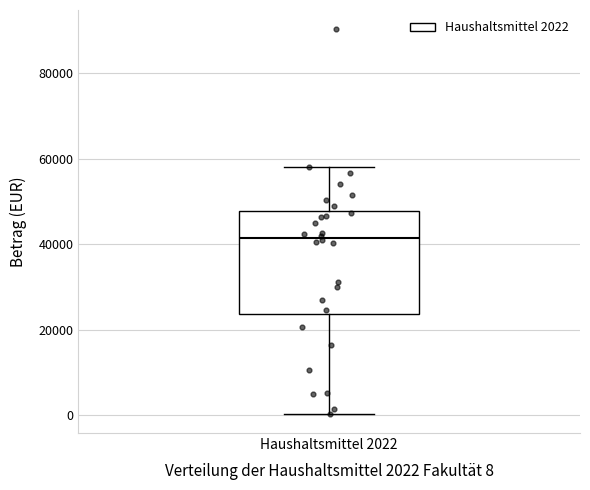

Transcribe this box plot: give where the median line is, the range the box spans, and where the two whiskers end, as read against the y-axis. The values are not printed on the chart, so give them approximately, as read against the axis.

median 42000, box 24000 to 48000, whiskers 0 to 58000